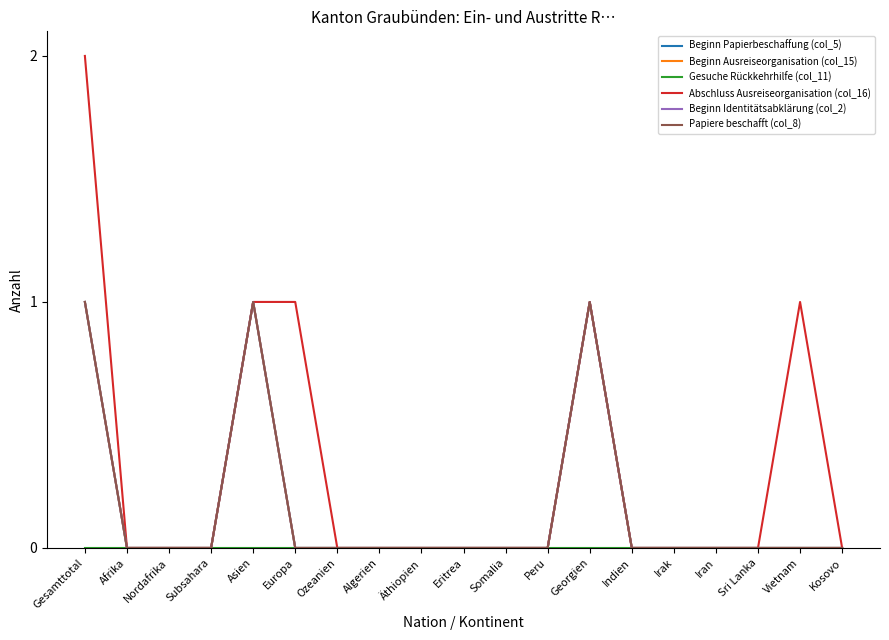

Which series has the widest spread of values?

Abschluss Ausreiseorganisation (col_16)